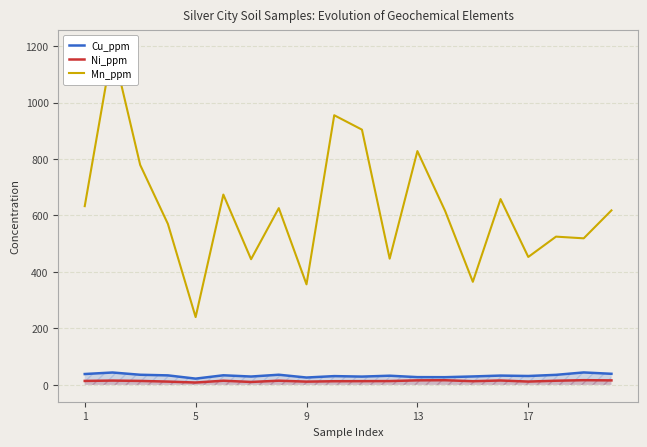

How many data points in Cu_ppm are above 32?

11